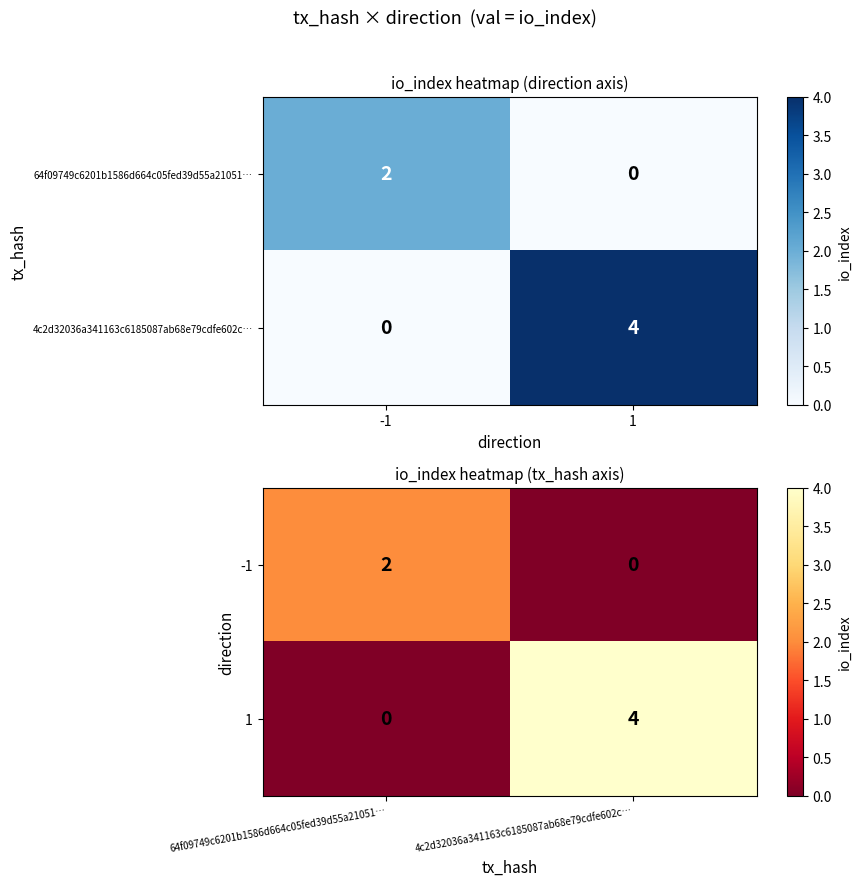

What is the average value of the -1 series?

1